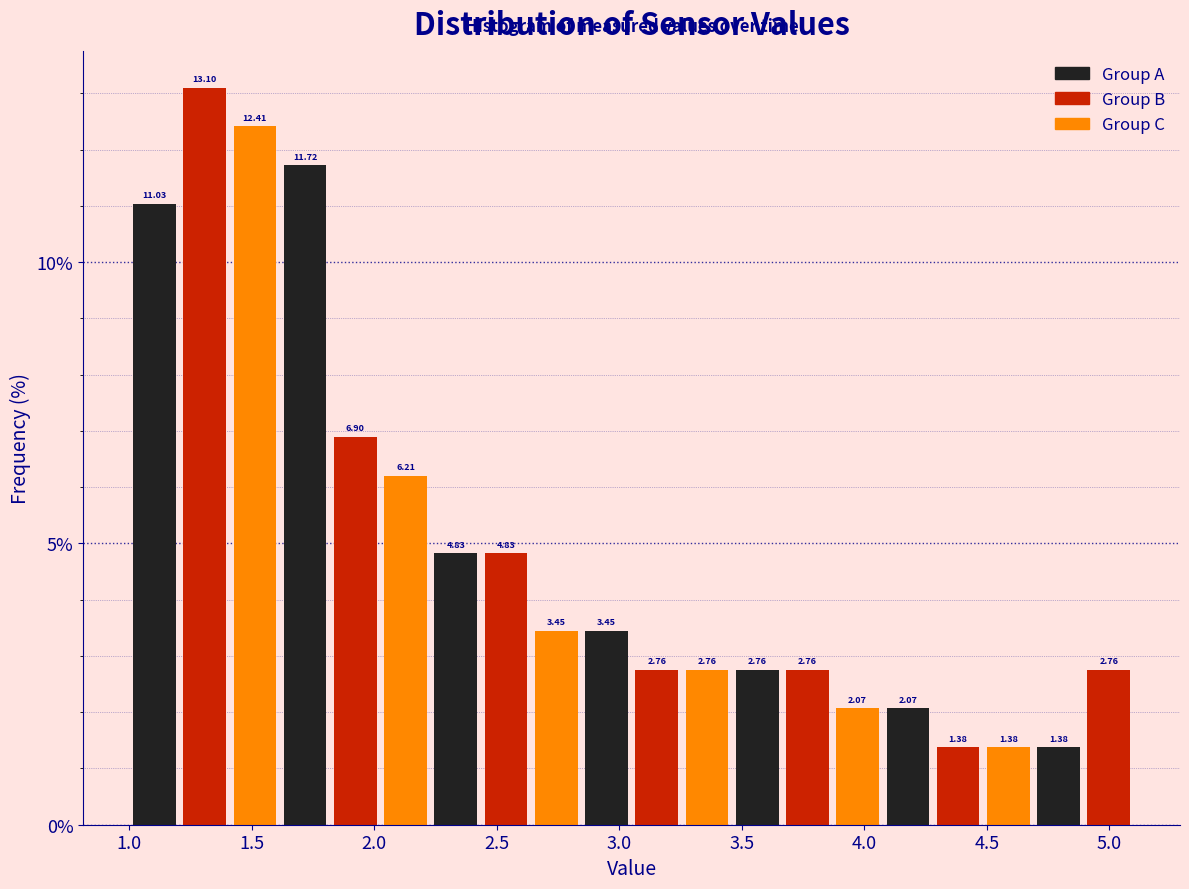

How tall is the bar that spans 1.410 to 1.615 on the x-axis? The bar edges are not printed on the chart, so give them approximately, as read against the axis.

12.41